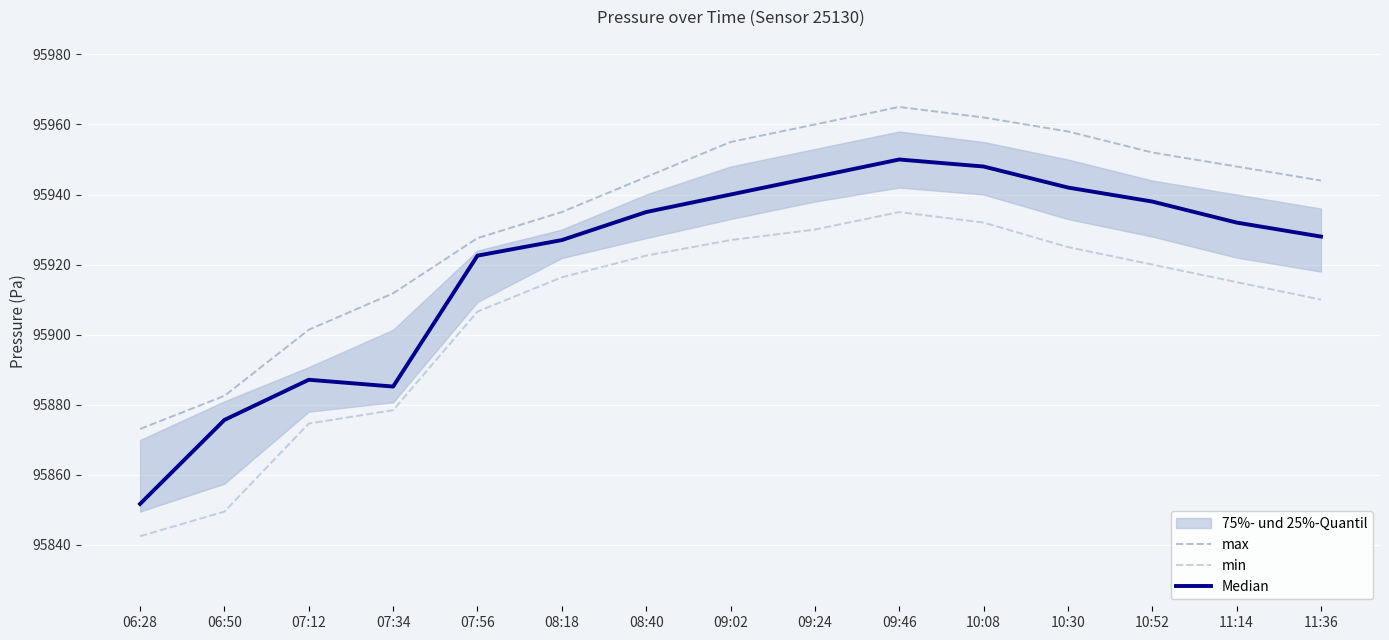

What is the difference between the highest and lowest values at 09:02?

28.0